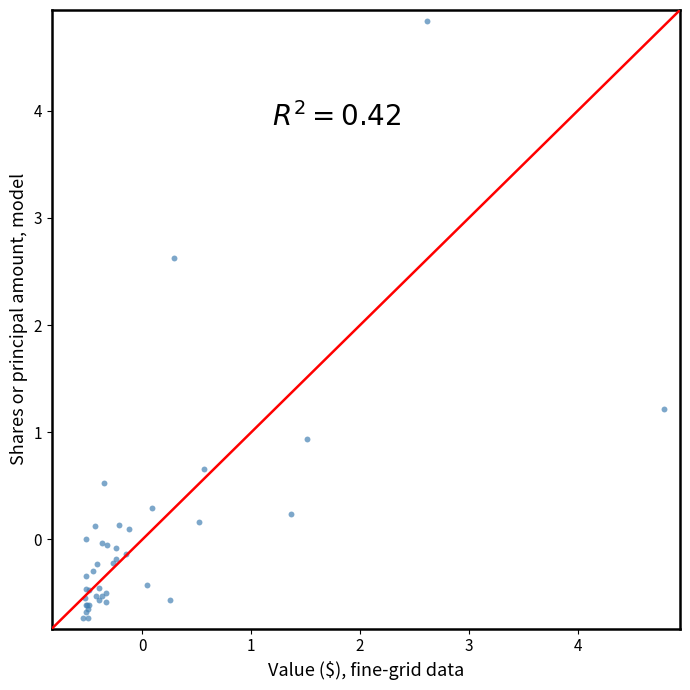

What Y value in the scatter plot is closest to 2?

2.6